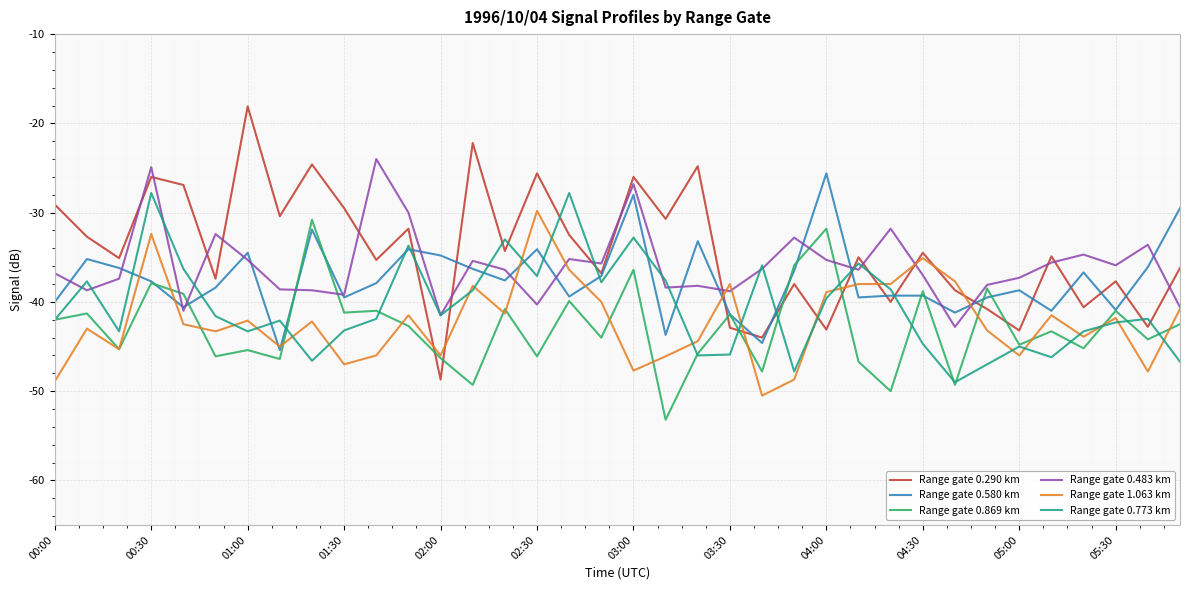

What is the lowest value of the Range gate 0.869 km series?

-53.2